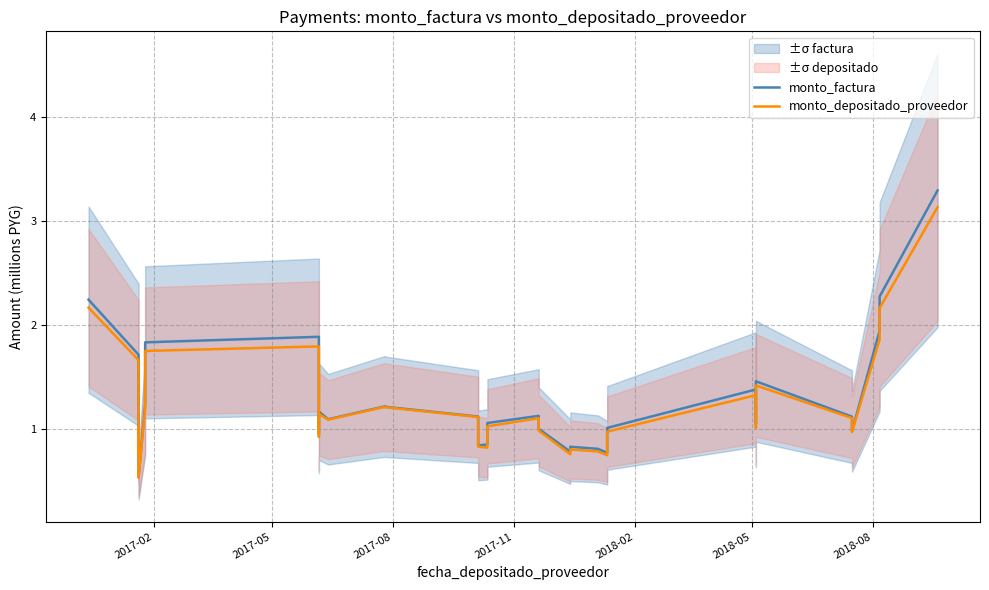

Rank the series by their average value, from lowest to highest.

monto_depositado_proveedor, monto_factura